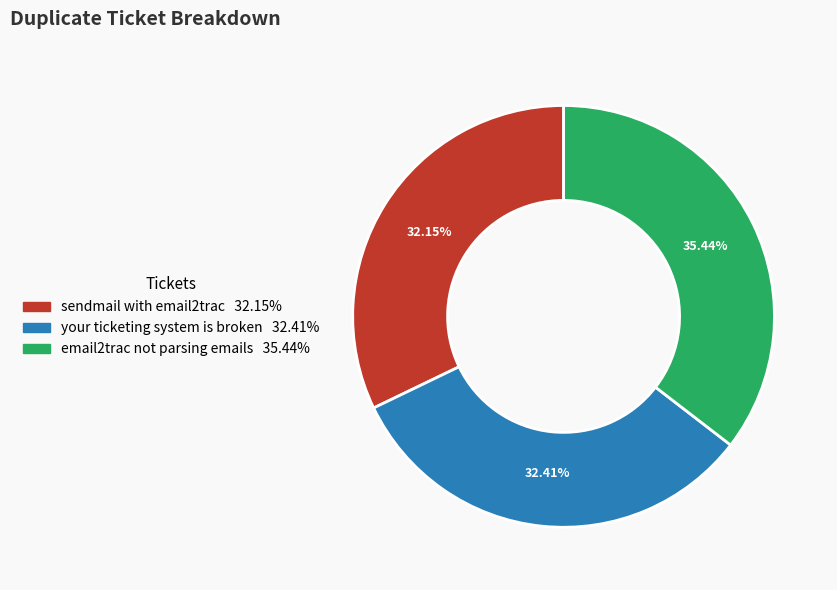

How many segments does this pie chart have?

3